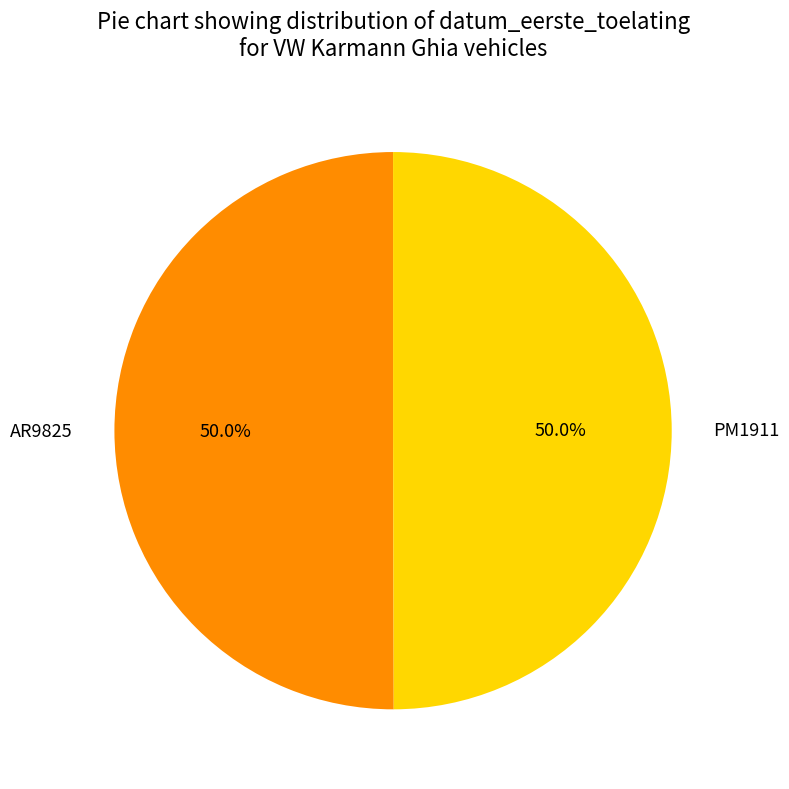

What is the ratio of the value at PM1911 to the value at AR9825?

1.0